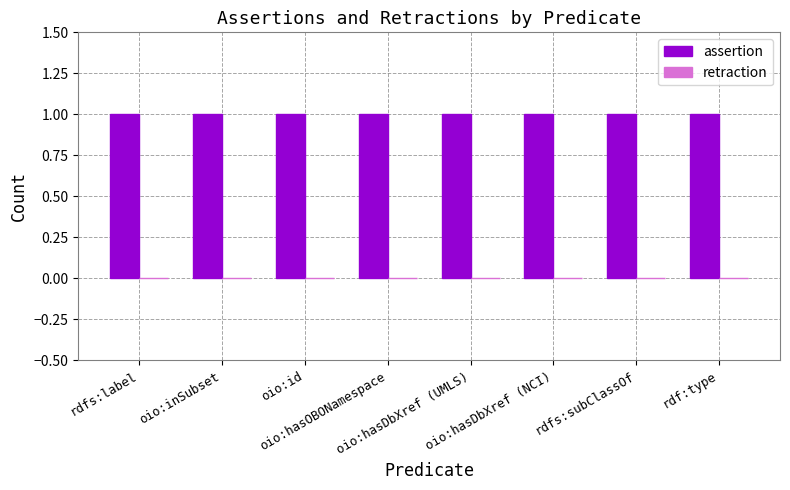

Which series has the widest spread of values?

assertion